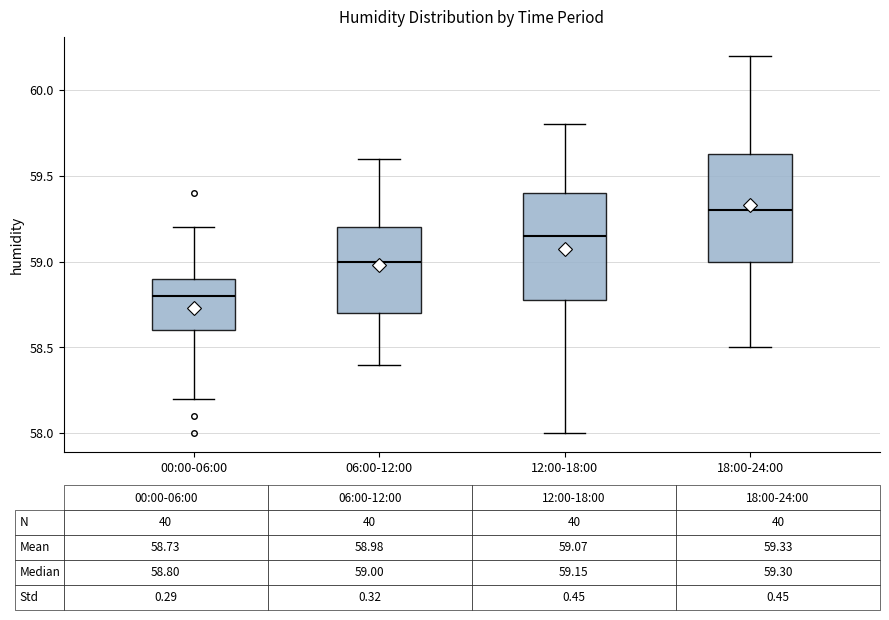

Which box has the highest median line?

18:00-24:00